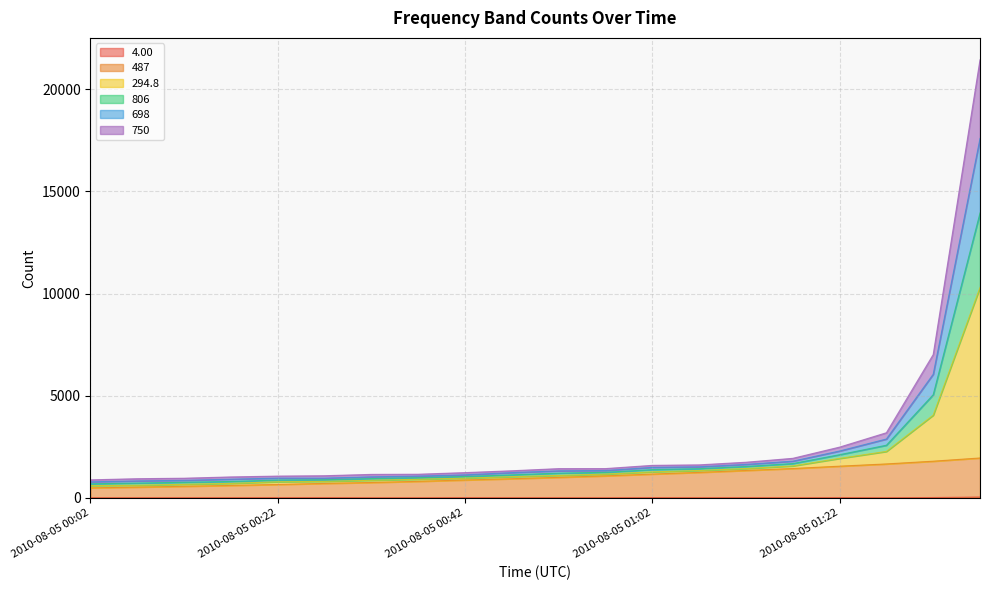

What is the sum of all 487 values?

21180